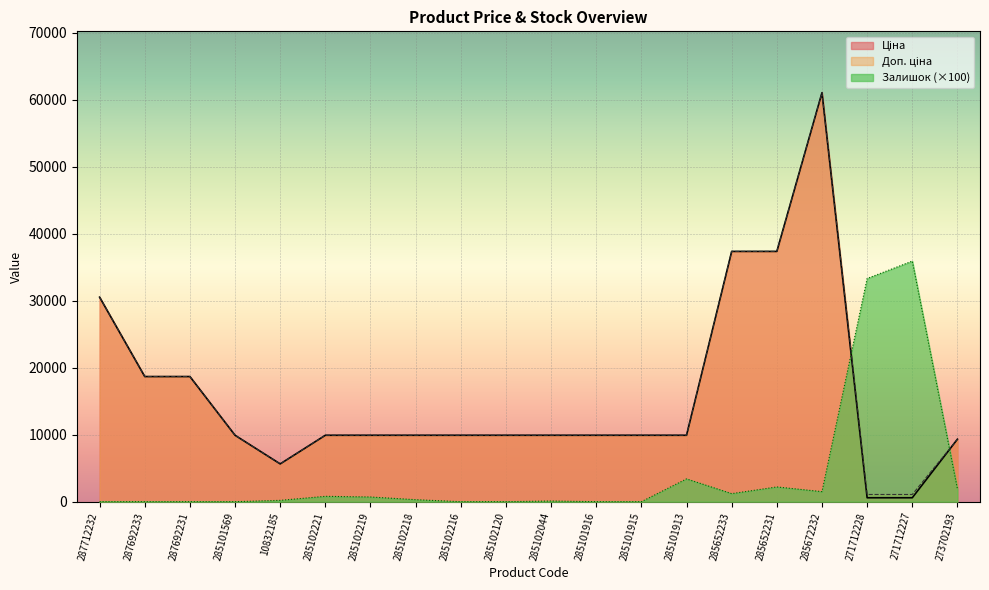

At which category is the sum across all series the highest?

285672232